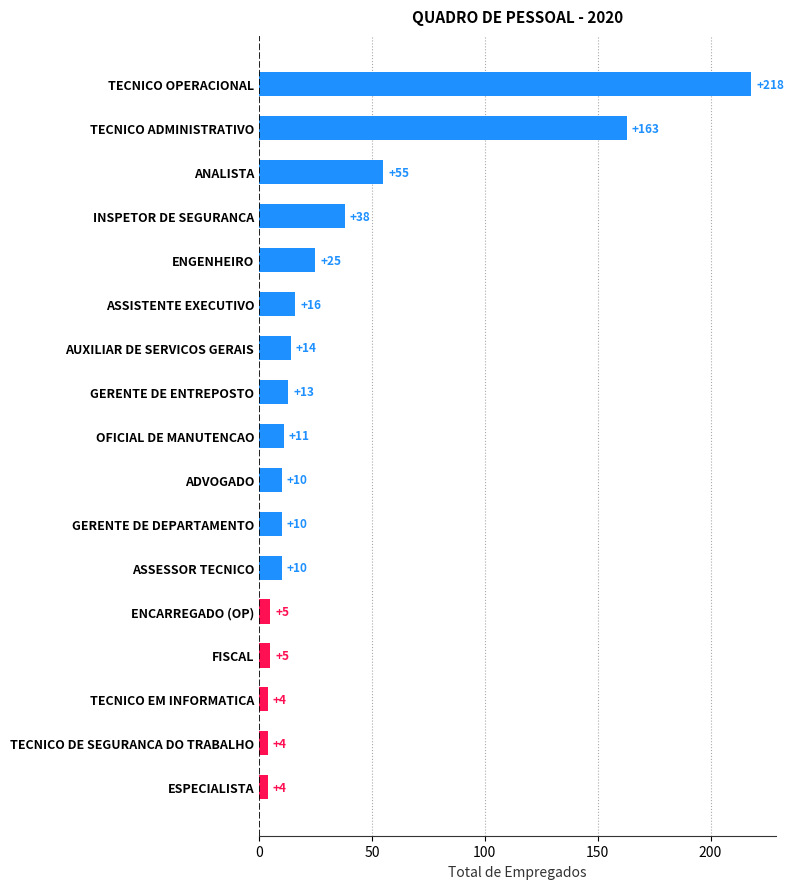

What is the smallest value displayed?

4